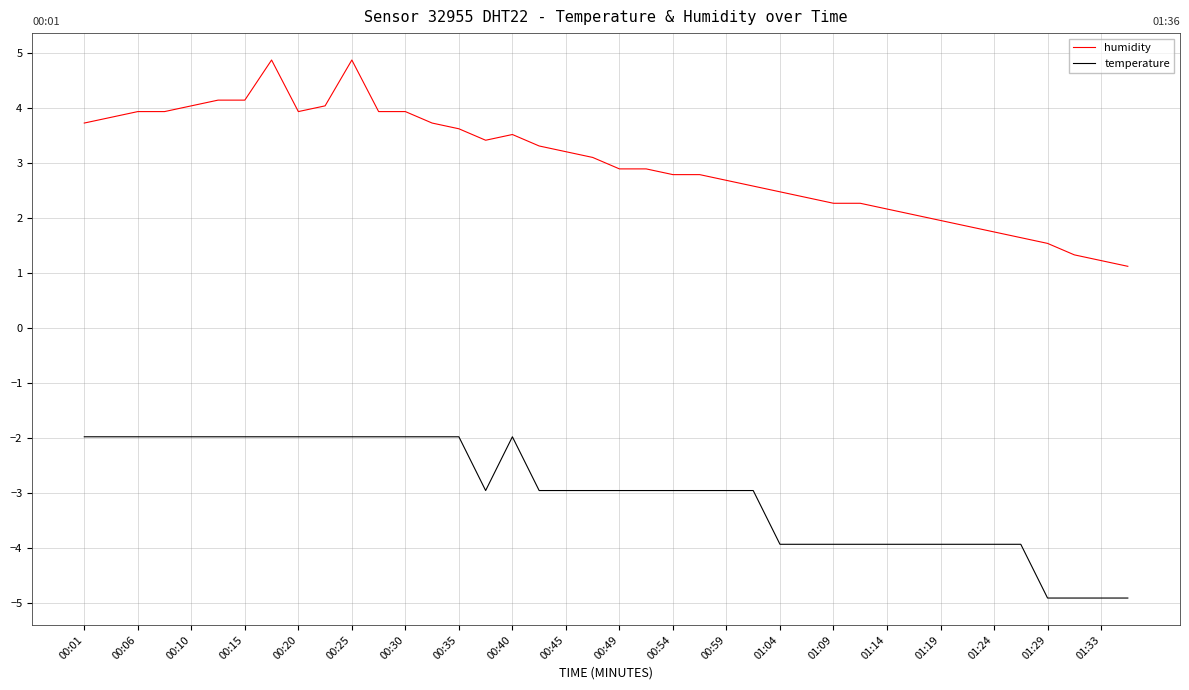

What is the difference between the maximum and minimum values in the humidity series?

3.8